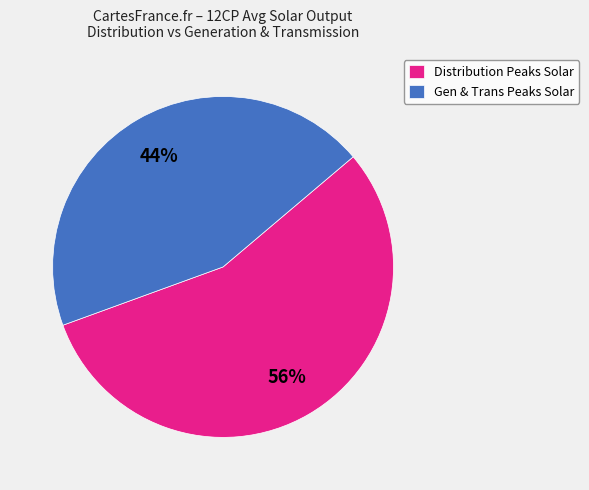

Which category has the smallest portion of the pie?

Gen & Trans Peaks Solar